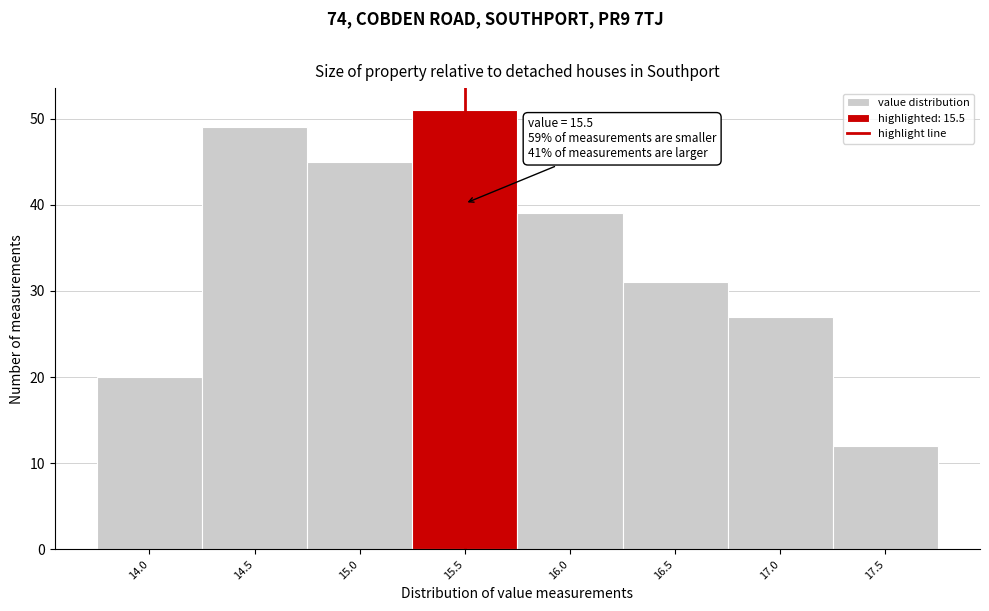

Which range on the x-axis has the tallest bar?

15.25 to 15.75